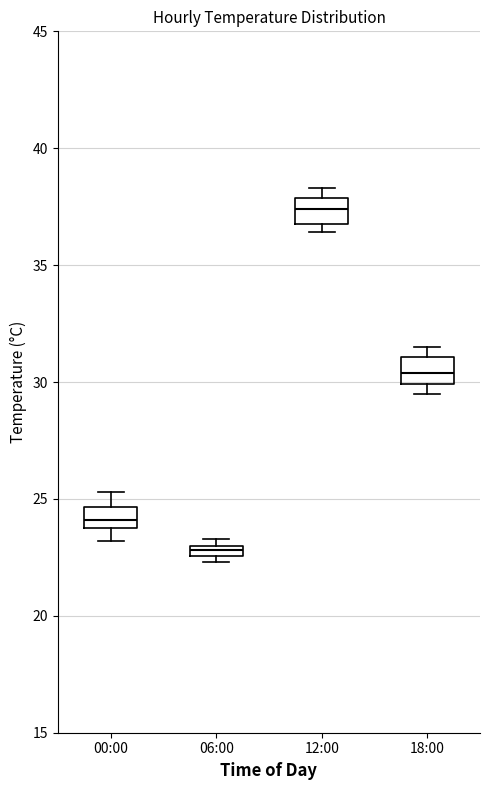

Where is the upper edge of the box for 00:00 on the y-axis? The values are not printed on the chart, so give them approximately, as read against the axis.

24.5